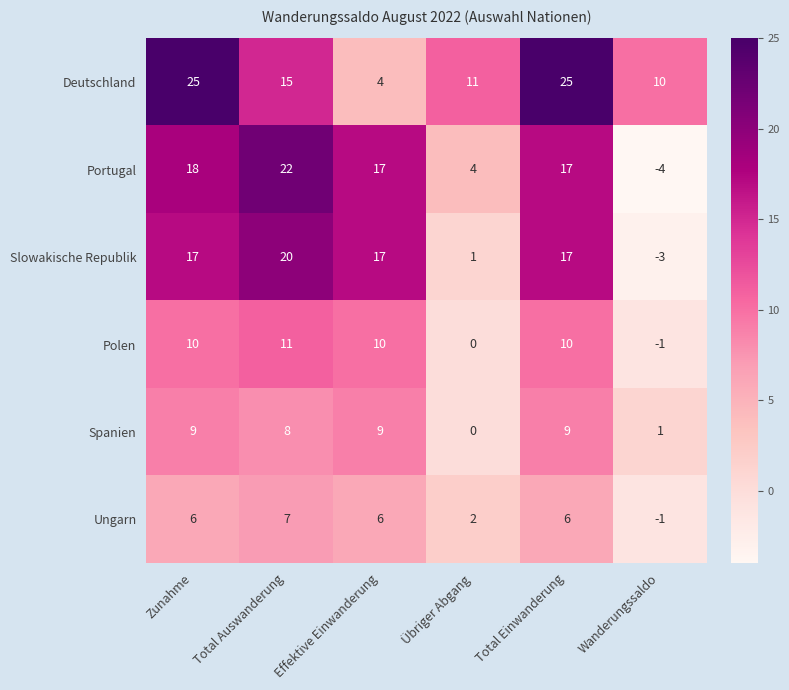

What is the sum of all Ungarn values?

26